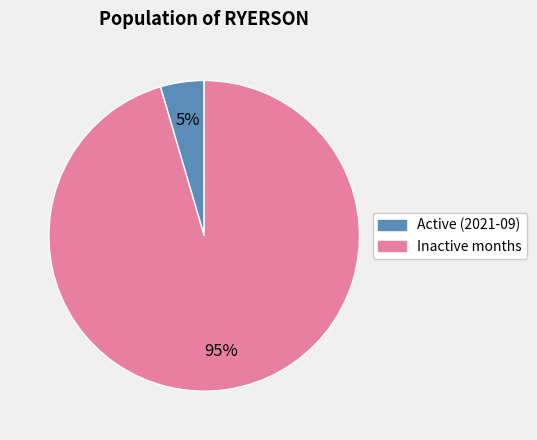

Combined, do Active (2021-09) and Inactive months account for over 50%?

Yes